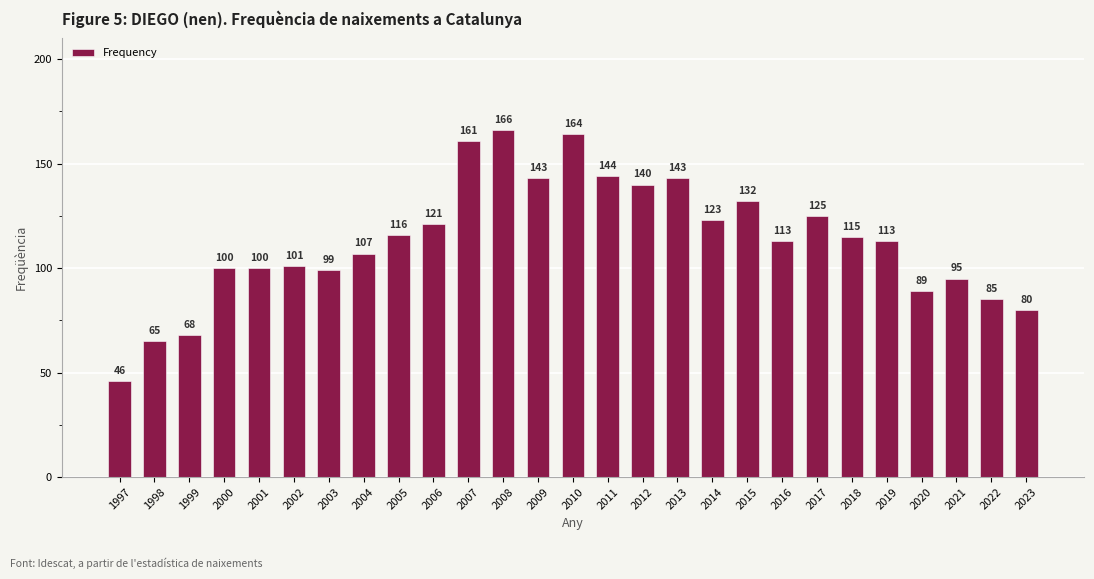

The chart shows a value of 113 at 2019. True or false?

True